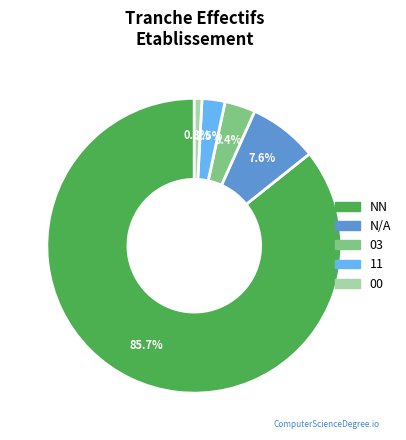

Is there any slice that represents more than half of the pie?

Yes